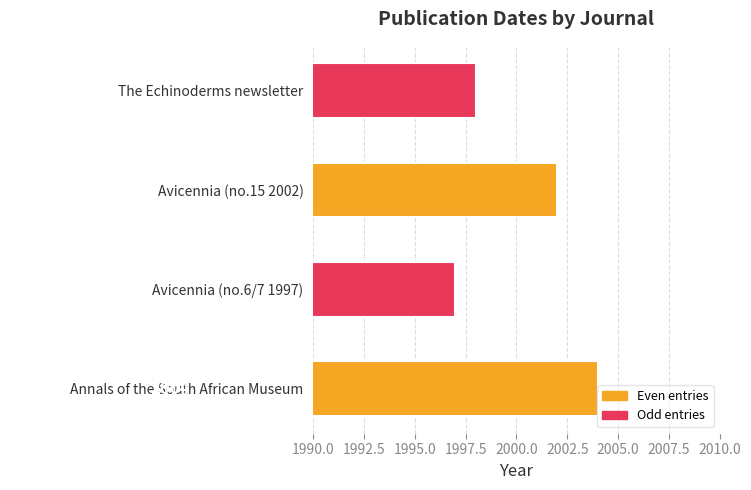

What is the difference between the second highest and second lowest values?

4